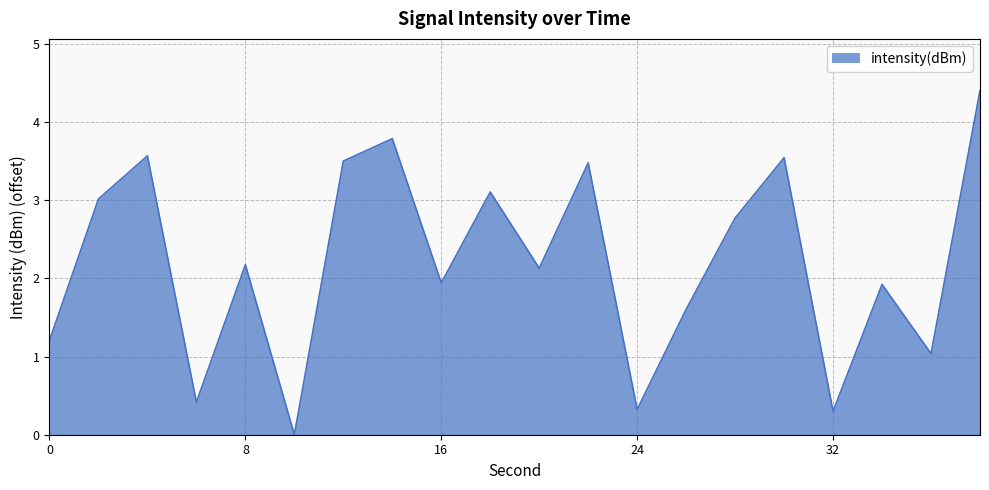

Does the chart display data point markers on the line(s)?

No